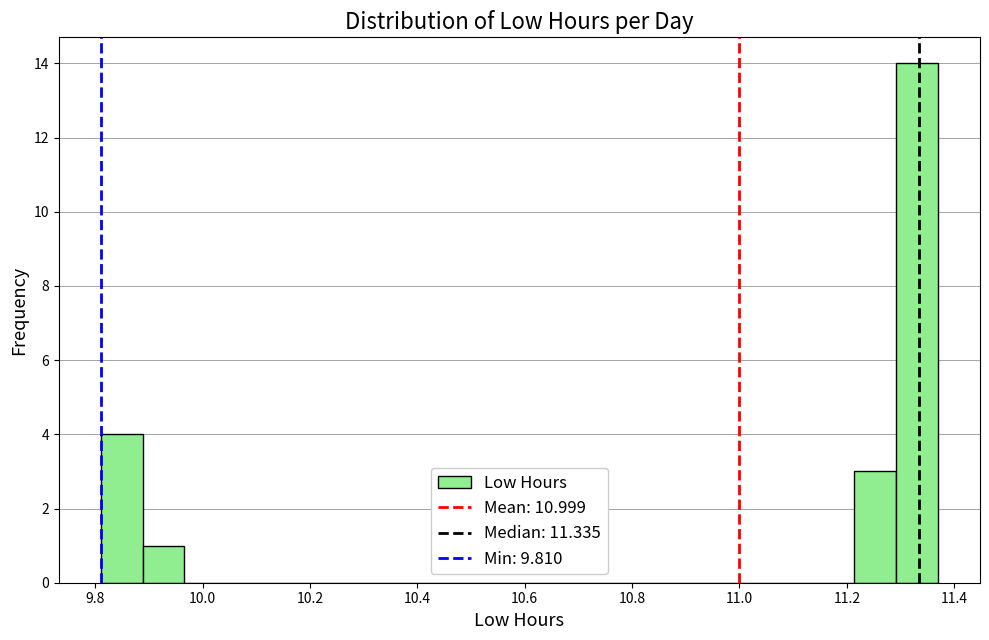

Around what value on the x-axis is the tallest bar? Give the approximate position of its centre, as read against the axis.

11.34